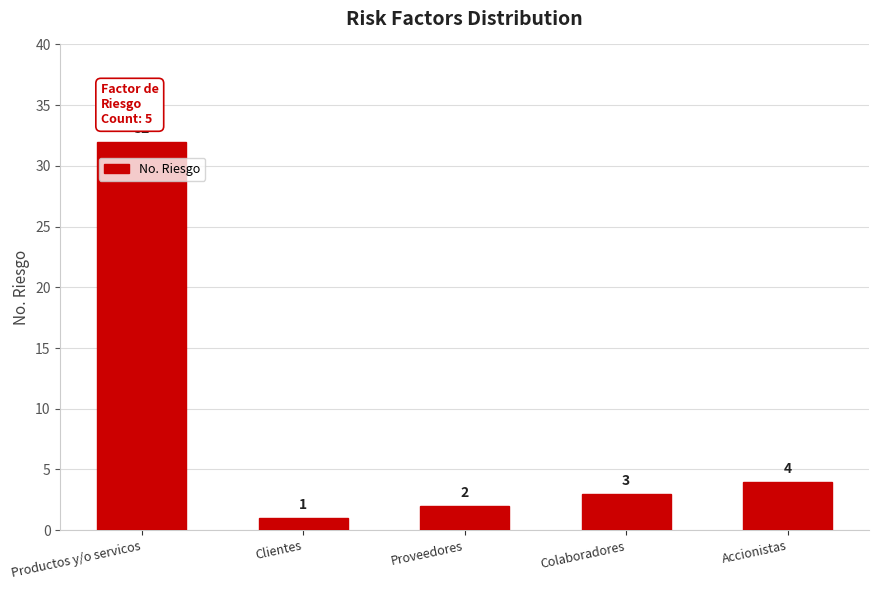

What position from the right is Clientes?

4